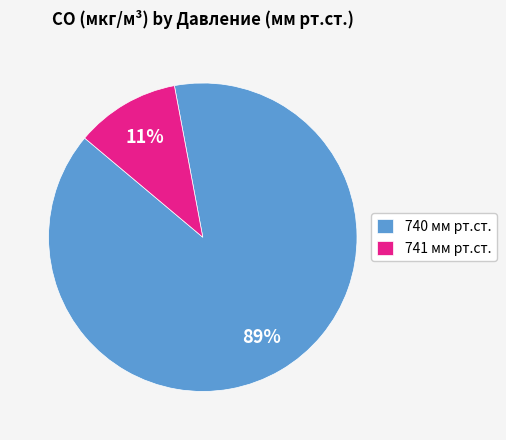

Does any single category account for the majority?

Yes